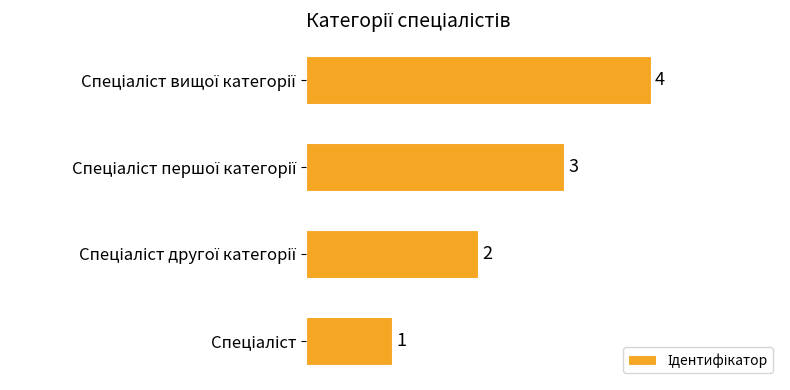

How many values are between 2 and 4?

3